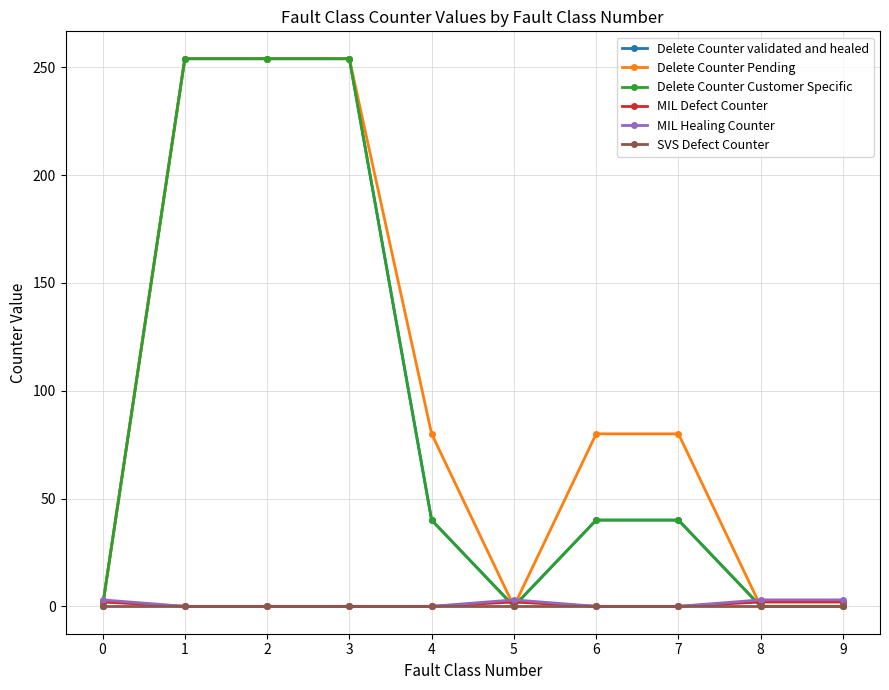

What is the average value of the MIL Defect Counter series?

1